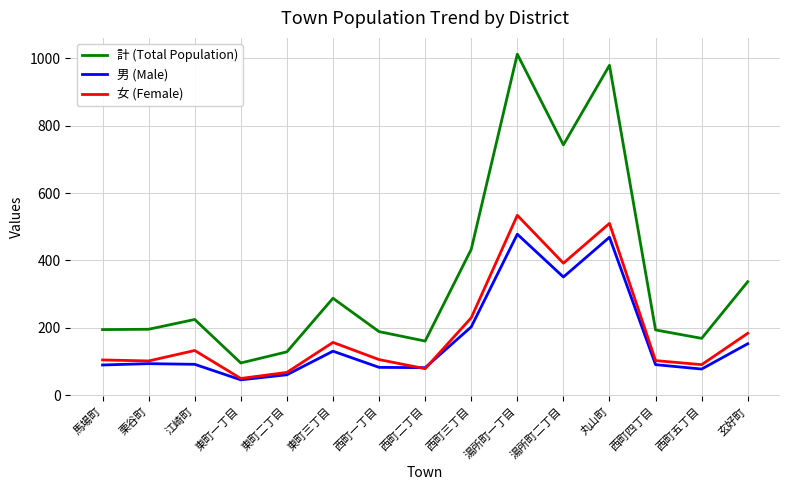

Between 西町一丁目 and 西町三丁目, which series saw the biggest shift?

計 (Total Population)